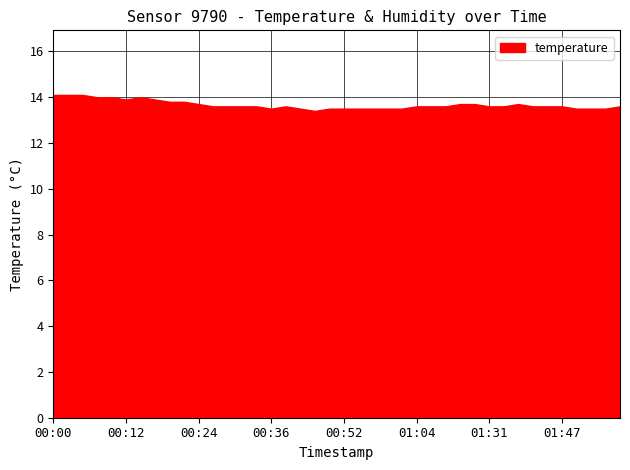

What is the greatest value displayed?

14.1